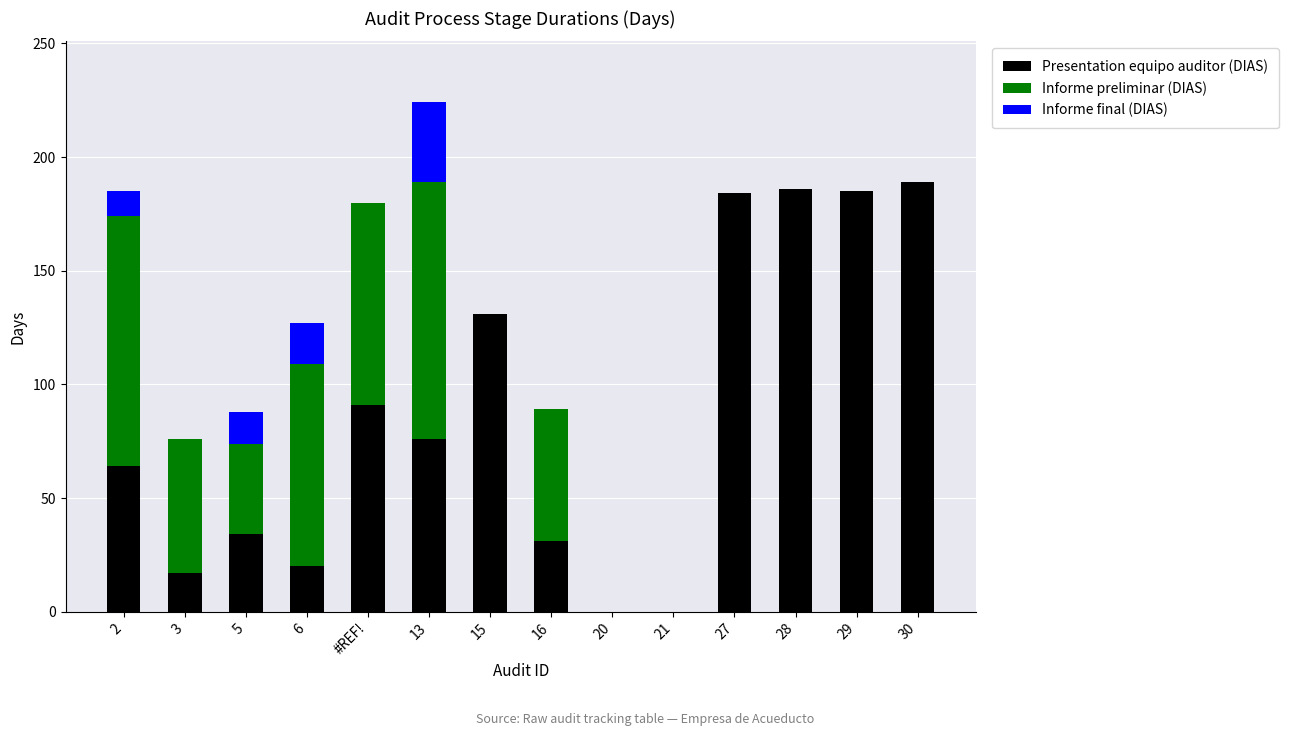

The value of Presentation equipo auditor (DIAS) at 27 is 184. True or false?

True